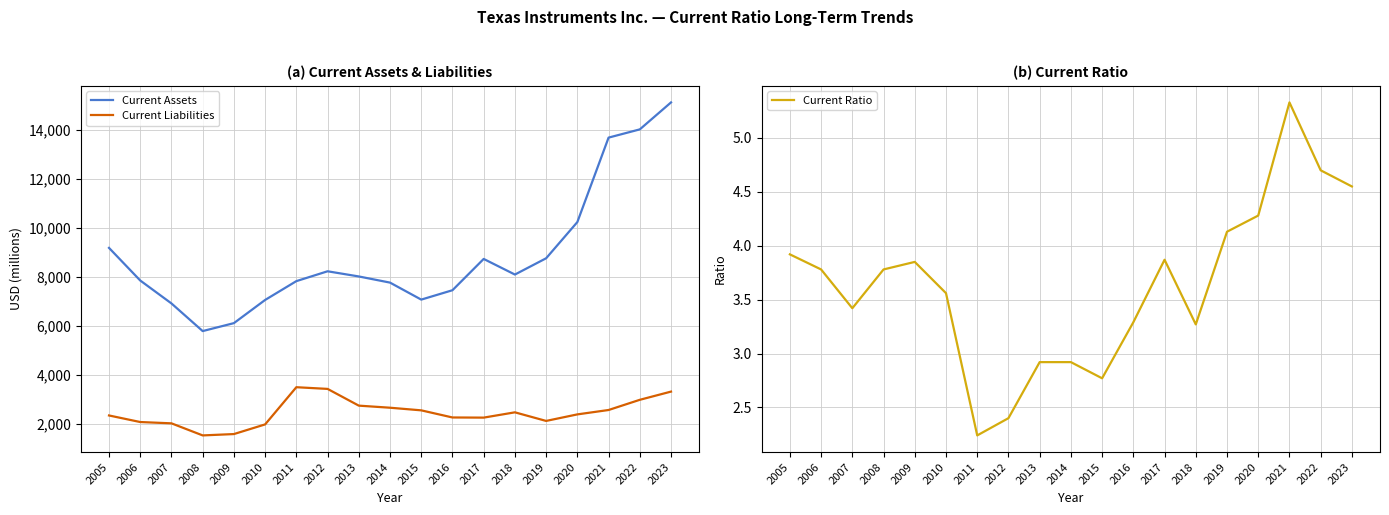

Which category has the highest value in the Current Ratio series?

2021